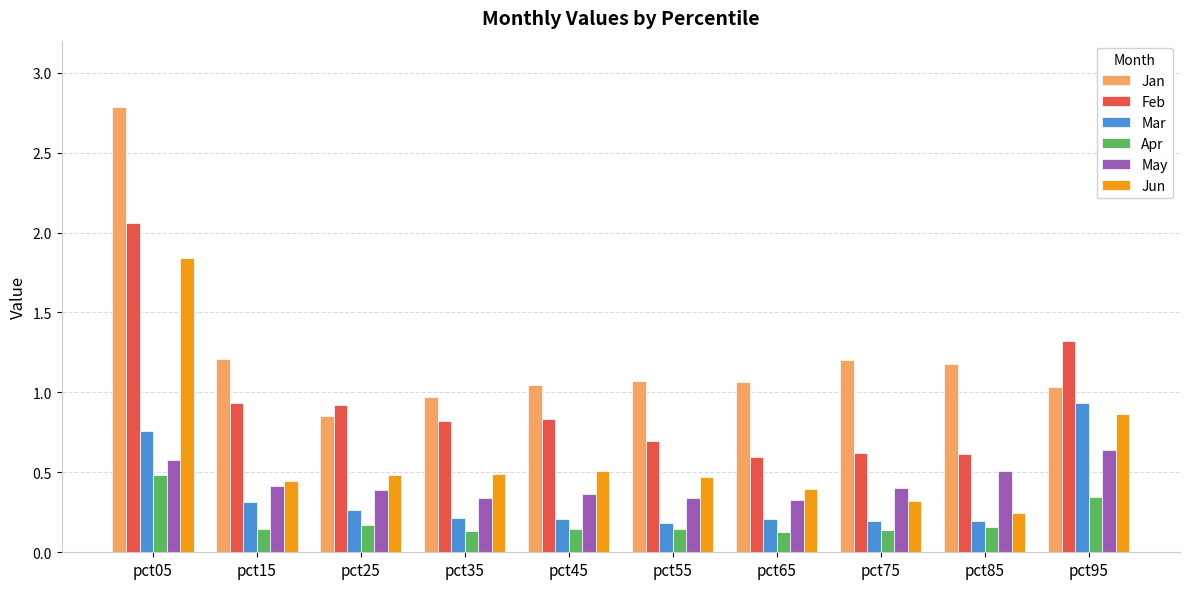

What is the approximate value of Jan at pct15?

1.2